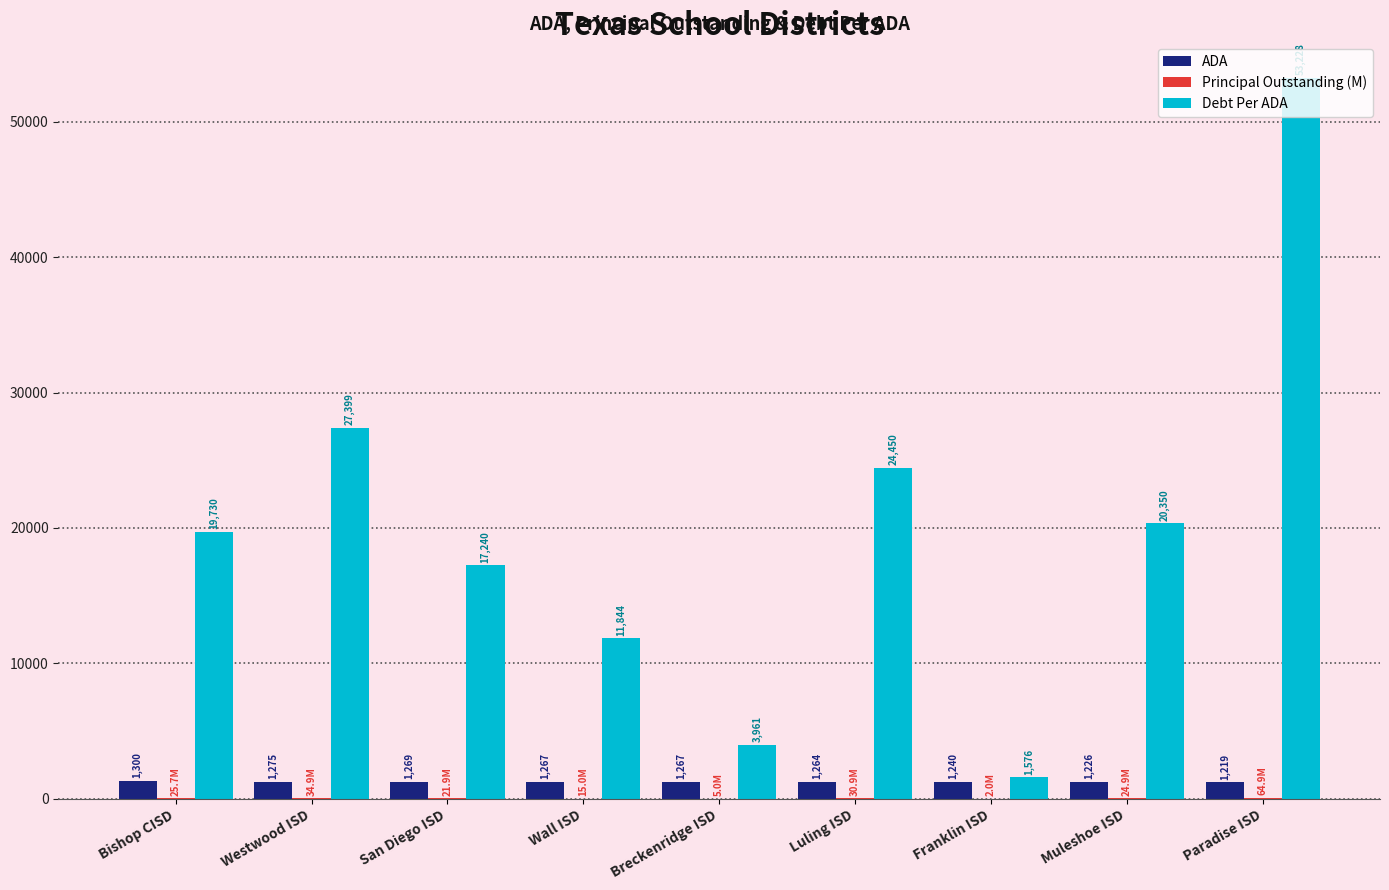

Where is Debt Per ADA nearest to the value 27402?

Westwood ISD